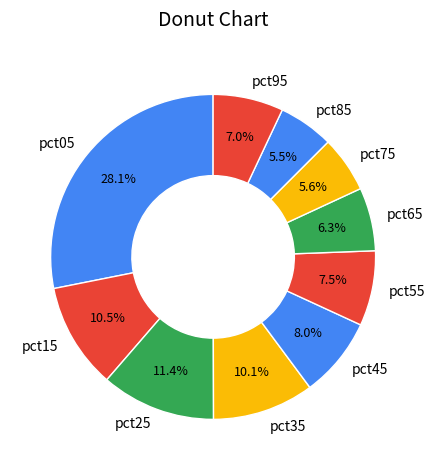

To the nearest percent, what is the average slice percentage?

10%